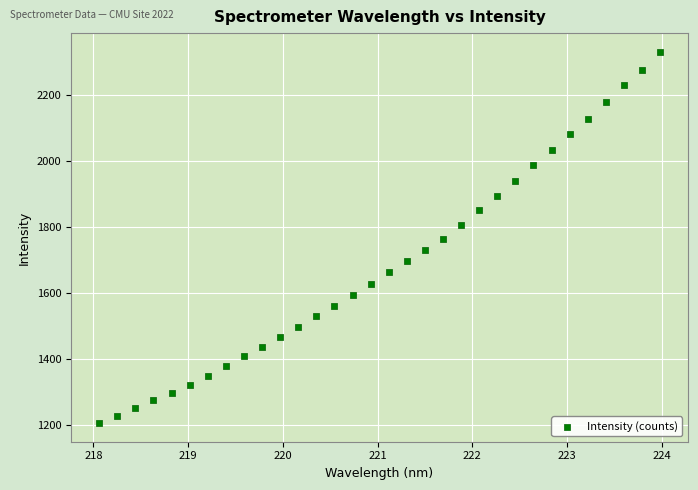

What is the range of X values (max minus min)?

5.9